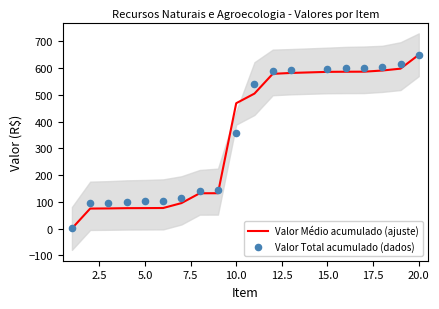

Which series reaches the minimum Y coordinate?

Valor Médio acumulado (ajuste)